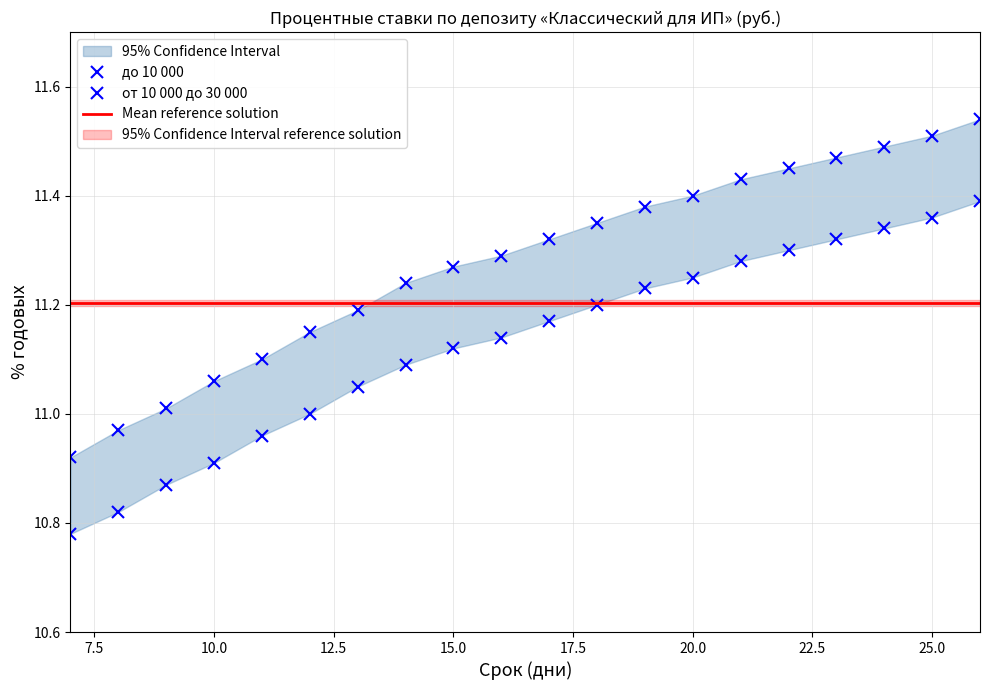

True or false: от 10 000 до 30 000 and до 10 000 cross at least once.

False